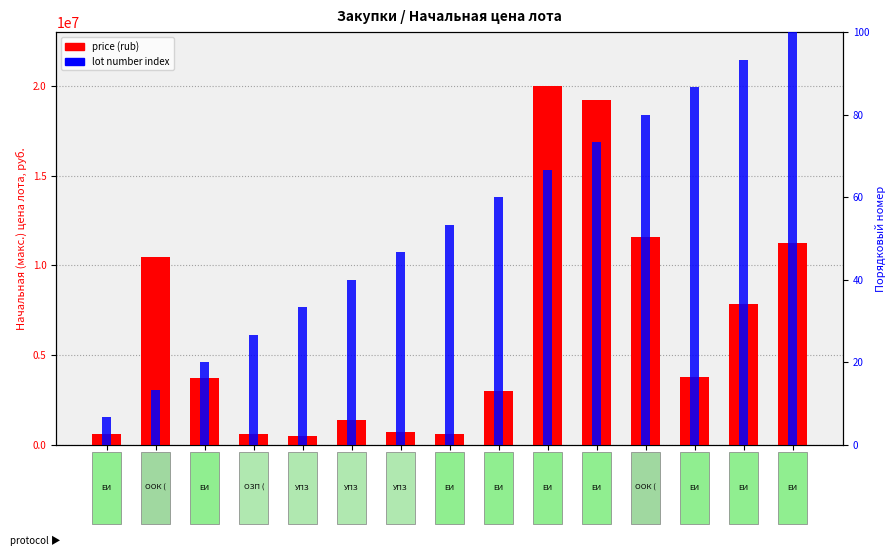

How many categories are shown in the chart?

15